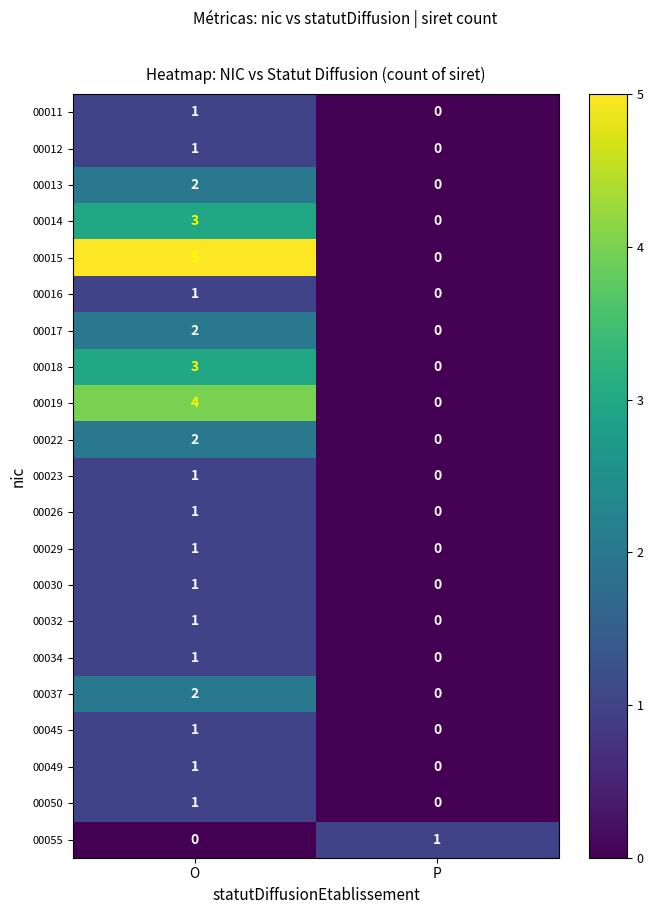

What is the maximum value shown in the chart?

5